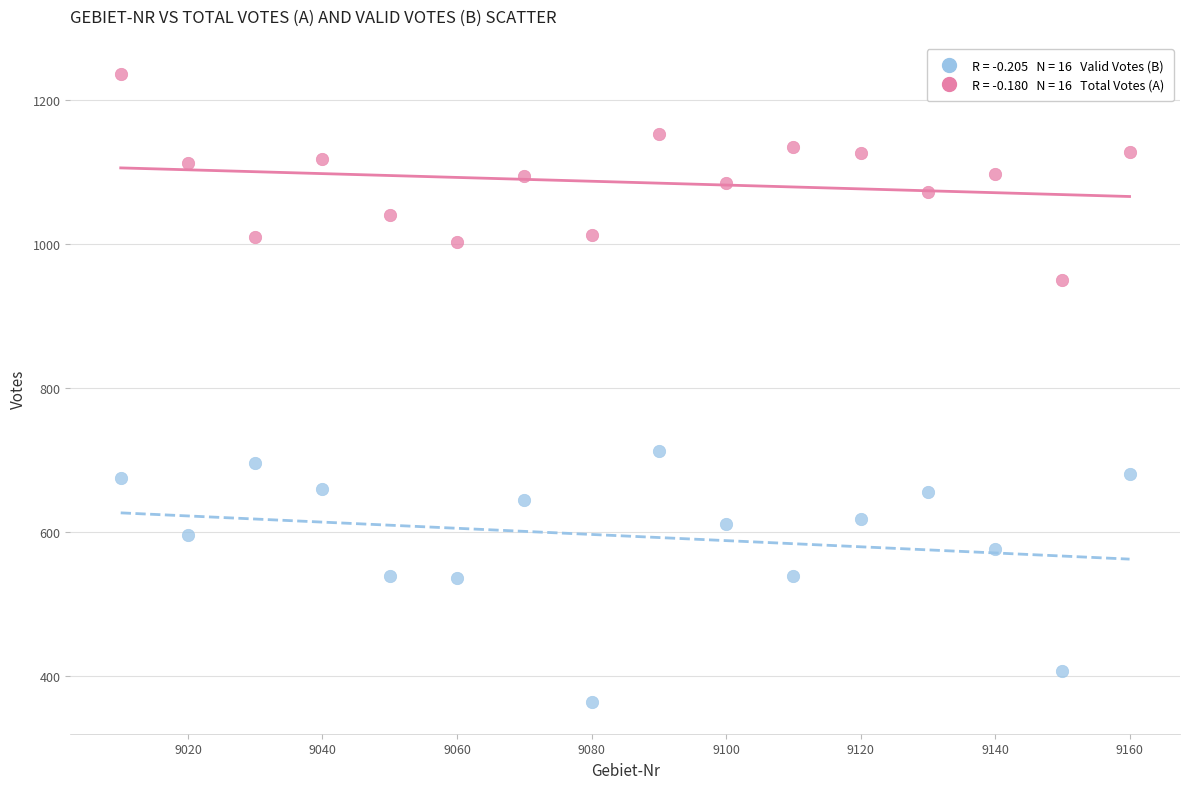

Across all data points, what is the range of Y values (max minus min)?

873